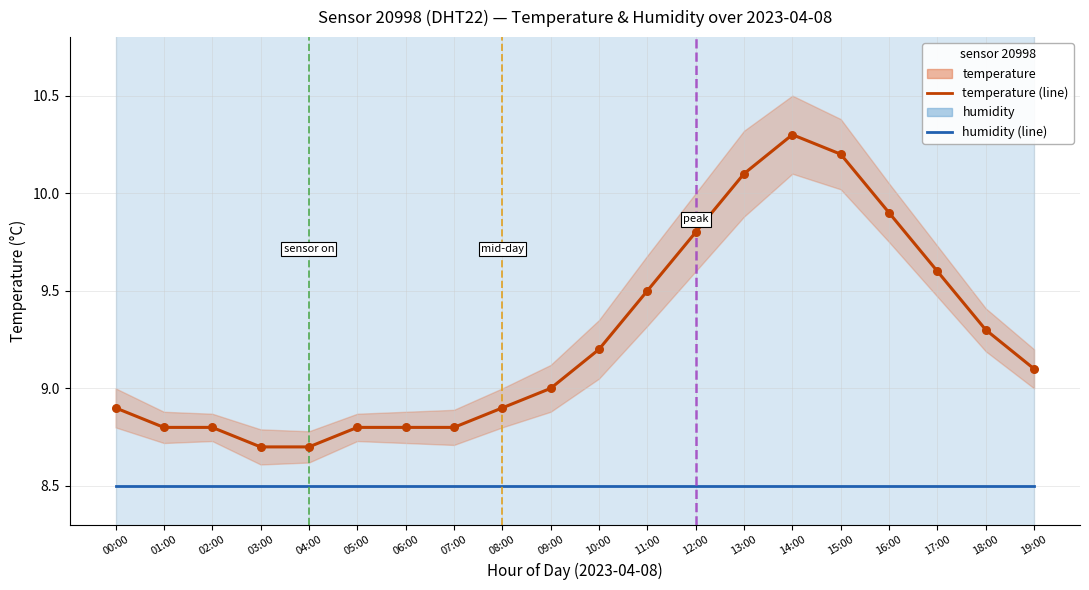

What is the total value across all series at 16:00?

28.3